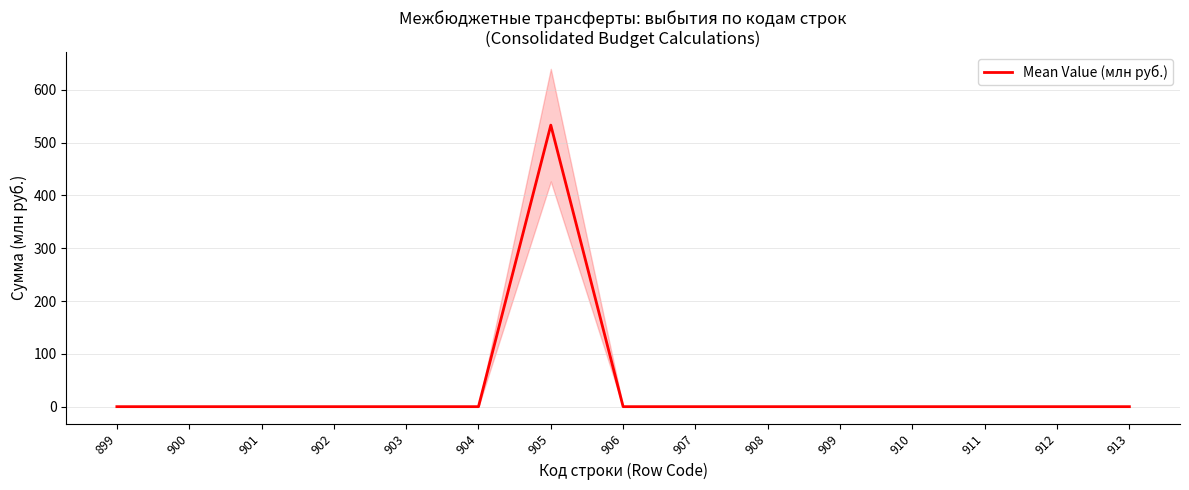

Does the chart have visible grid lines?

Yes